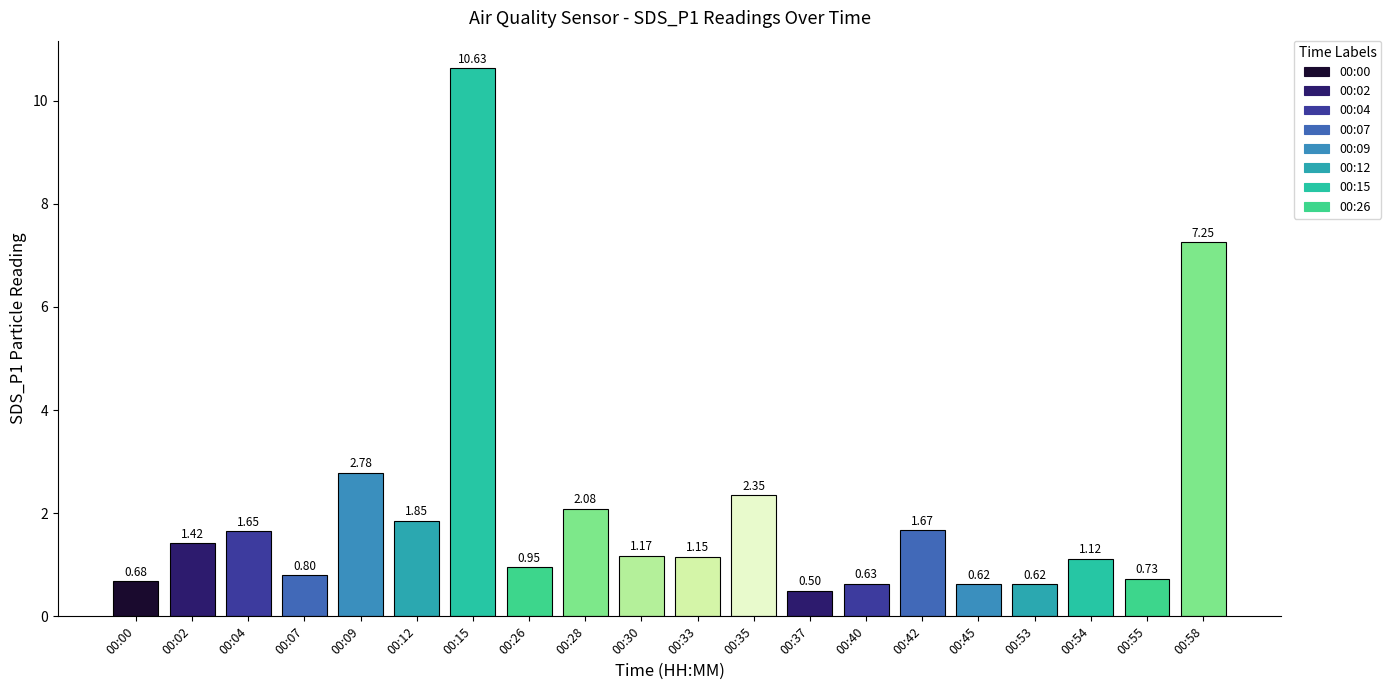

What is the change in value from 00:07 to 00:53?

-0.2